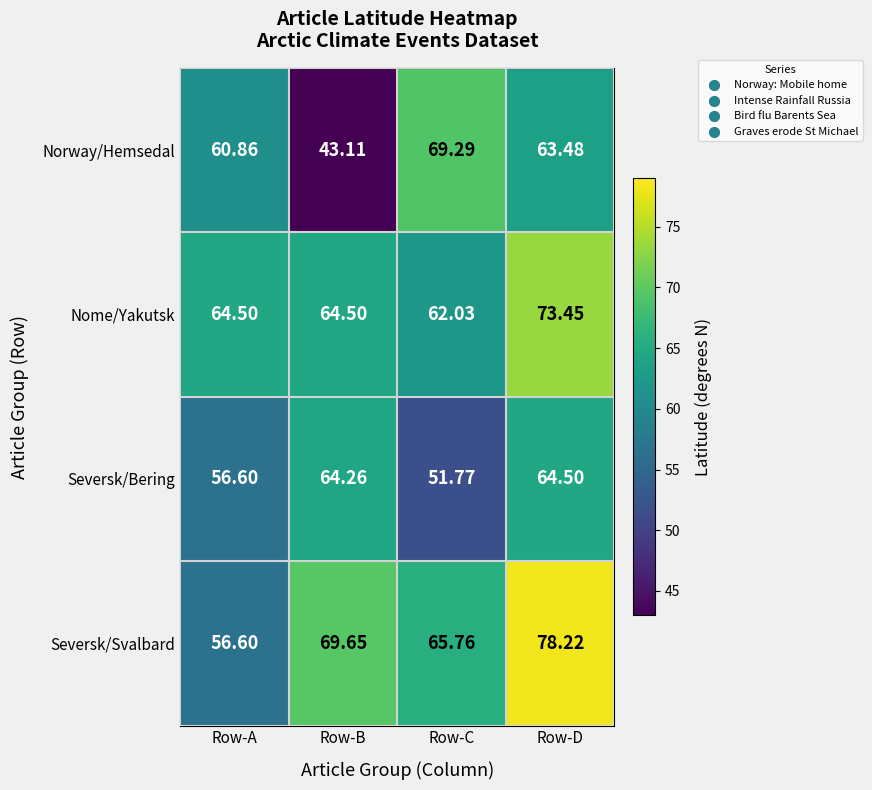

At which category is the sum across all series the highest?

Row-D